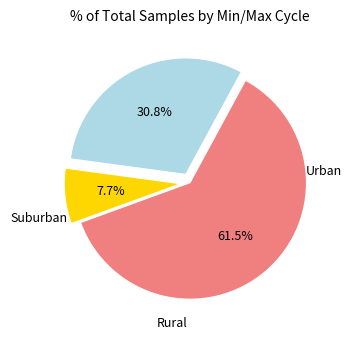

Does any single category account for the majority?

Yes